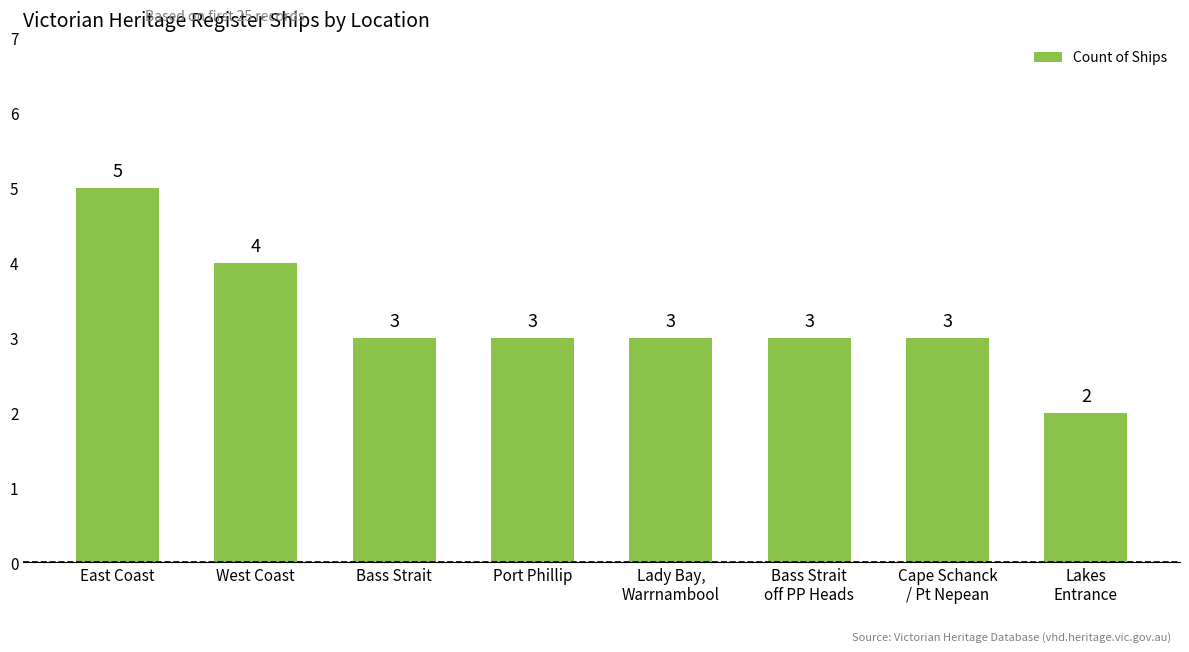

What is the difference between the maximum and minimum values?

3